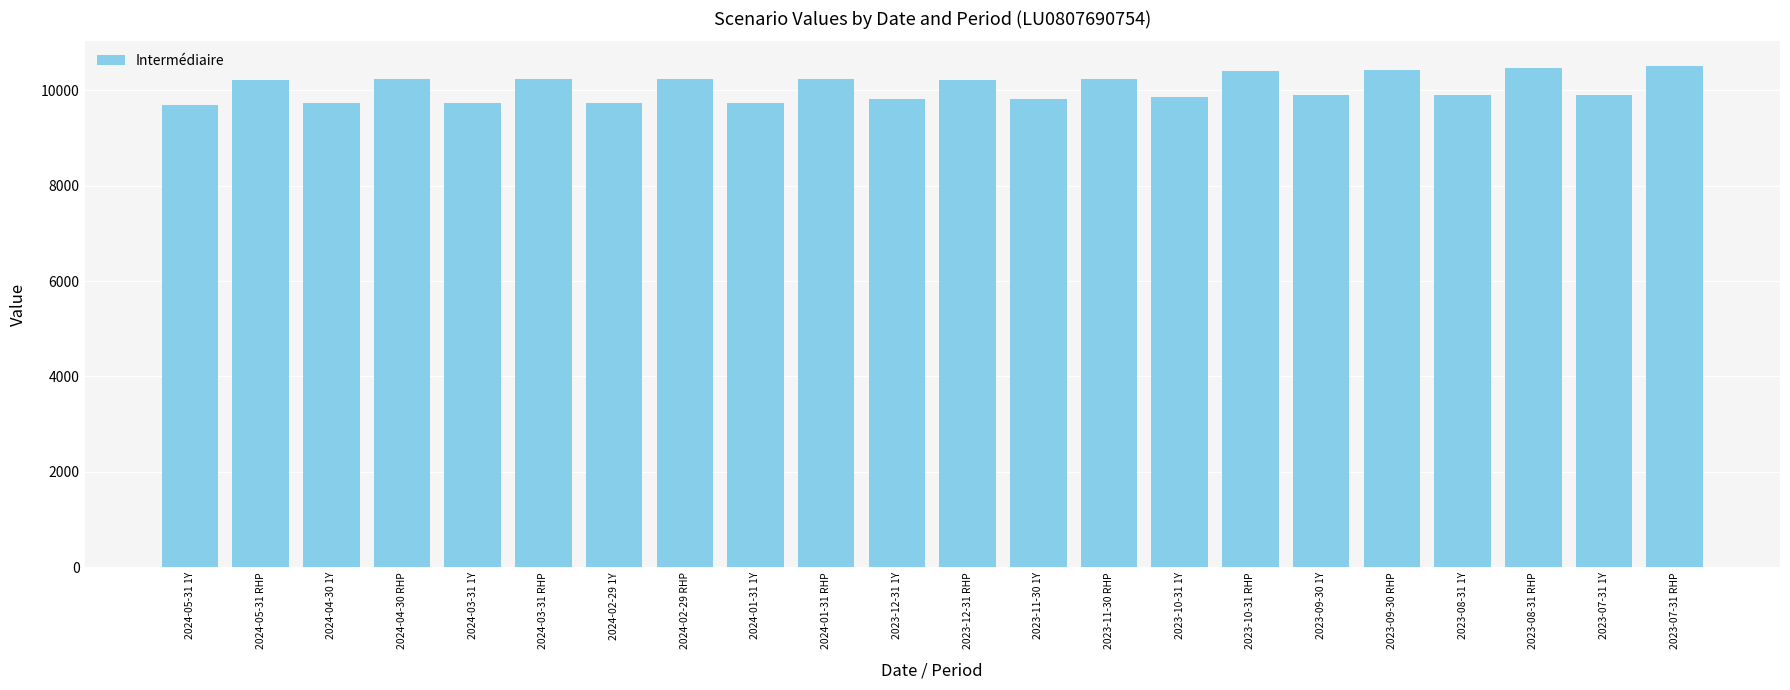

What is the average value?

10055